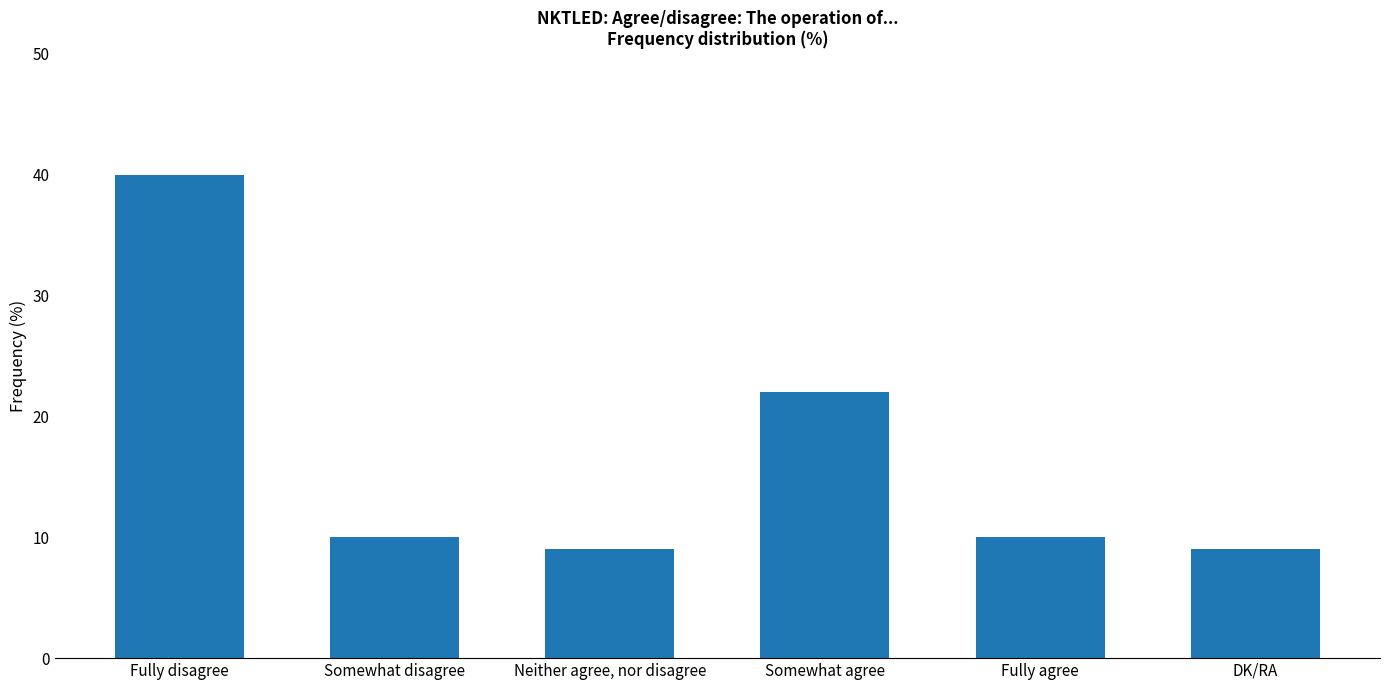

What is the minimum value shown in the chart?

9